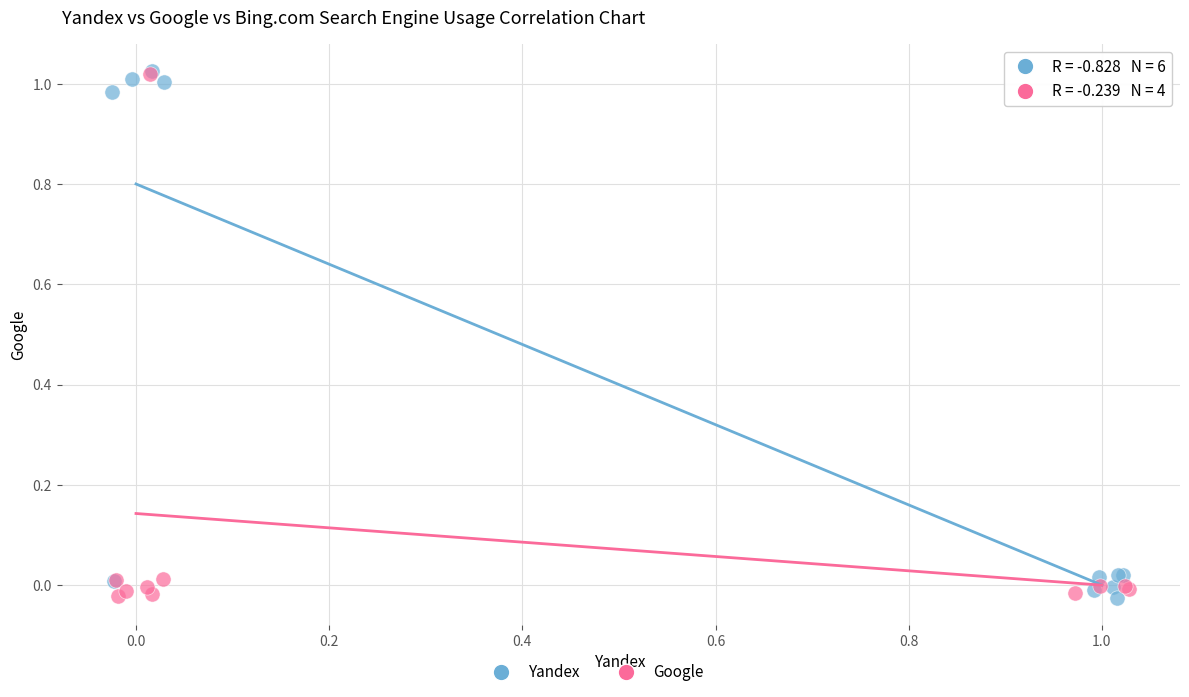

Which series has the widest spread of Y values?

Yandex